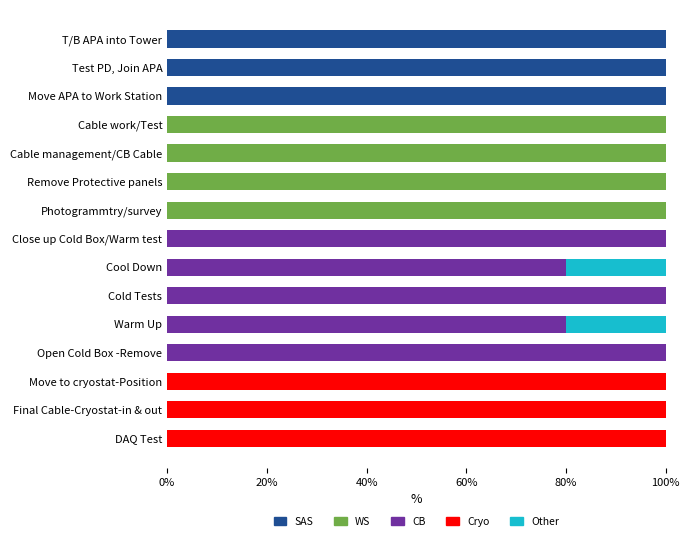

What is the sum of all SAS values?

300